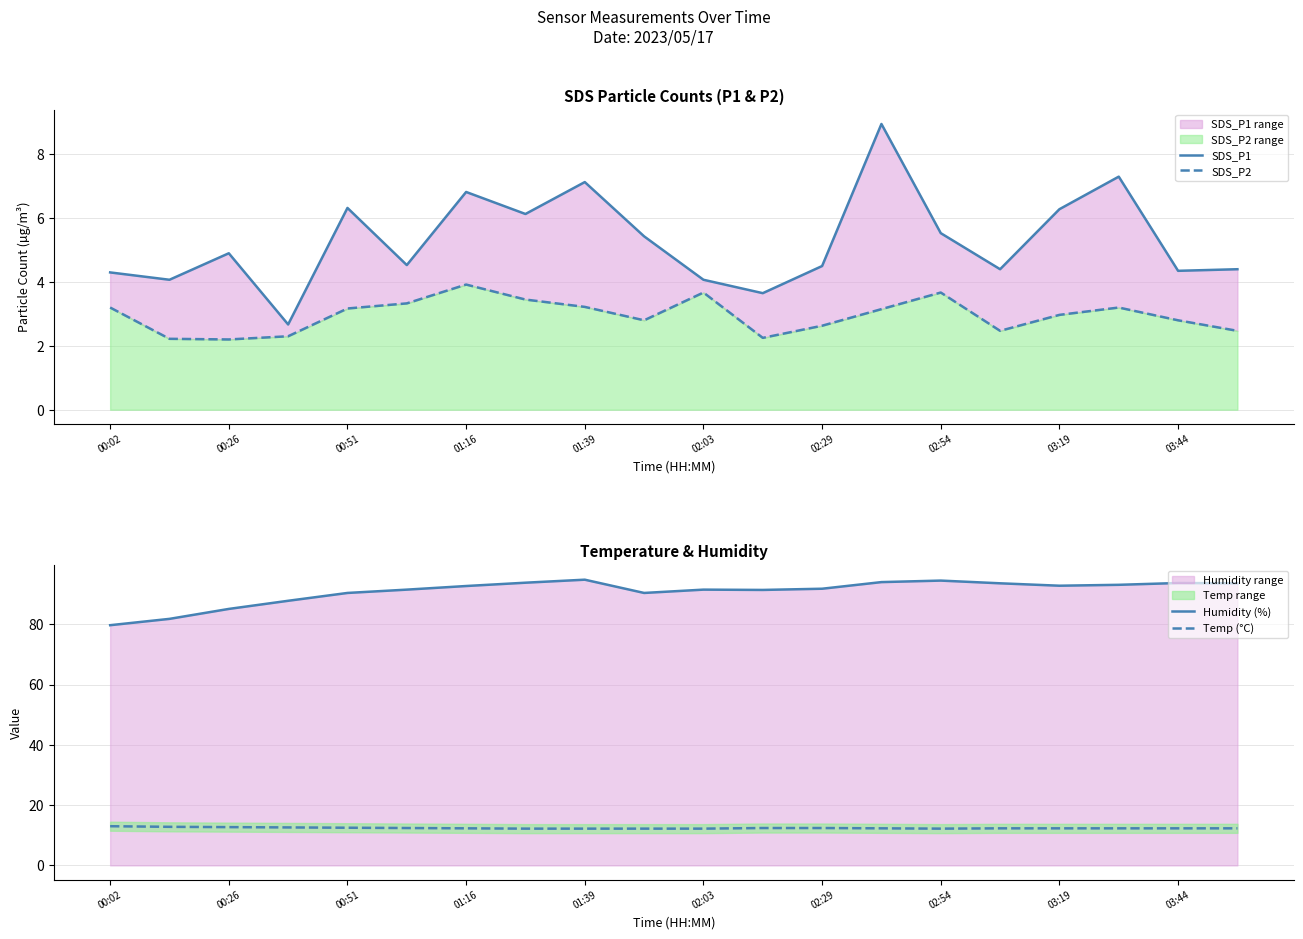

True or false: Temp (°C) and SDS_P1 cross at least once.

False